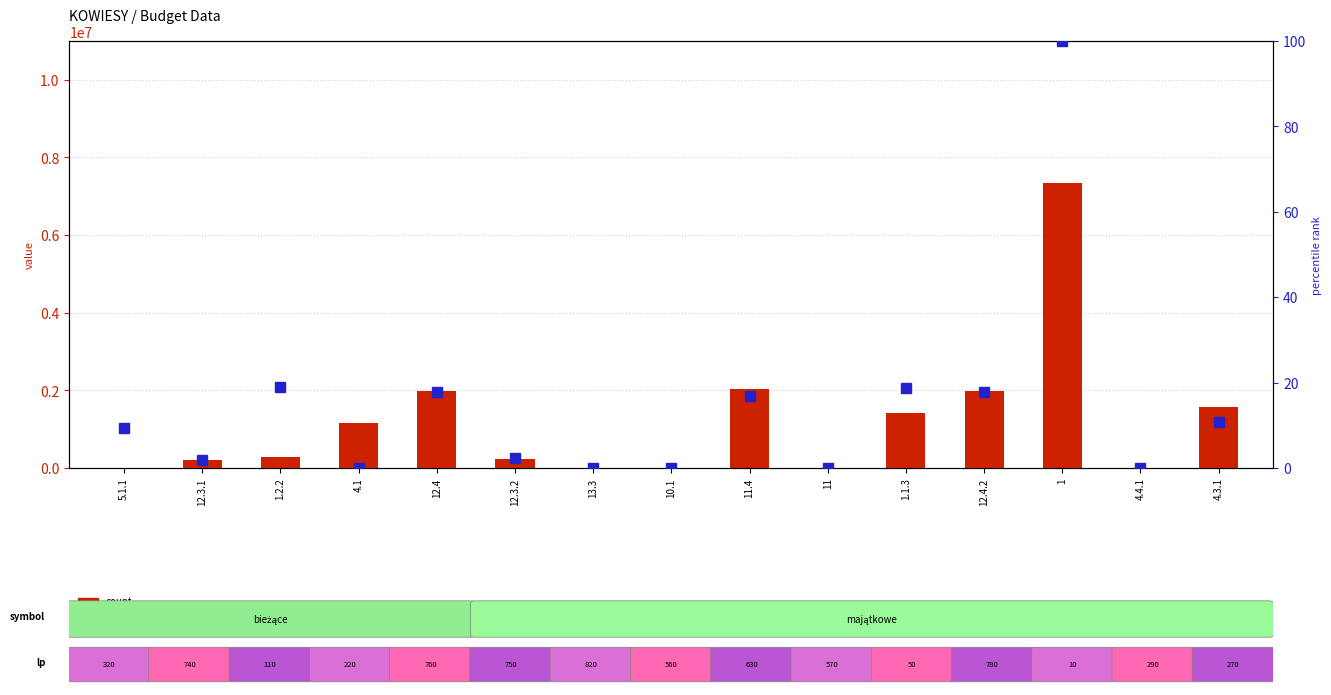

Is it true that count equals 641375.6 at 4.1?

False